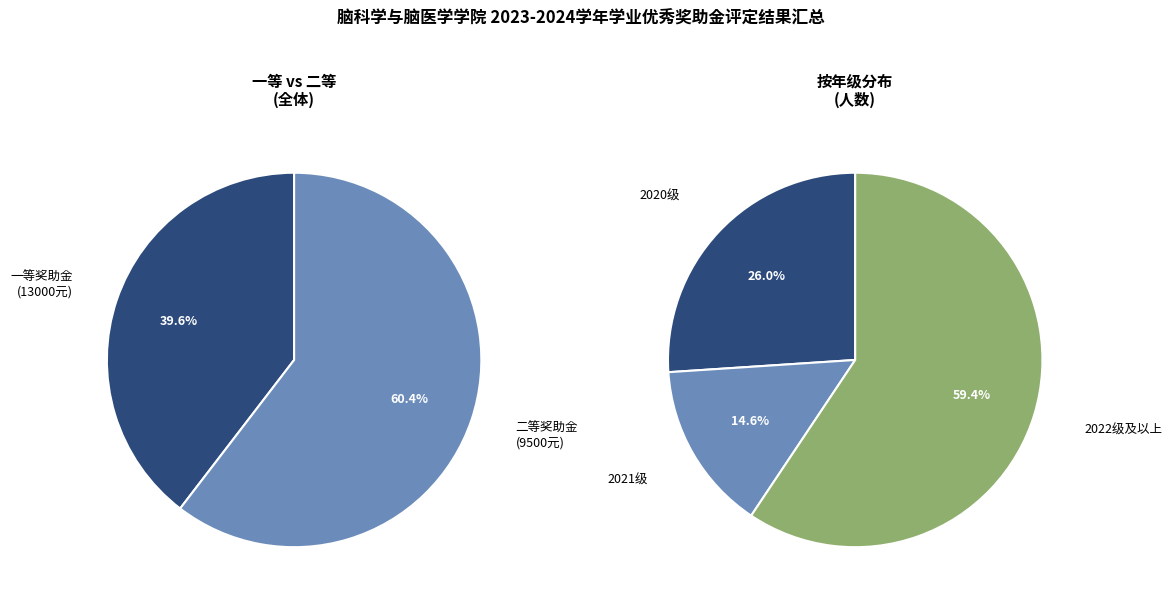

What percentage is NOT represented by 一等?

60.4%